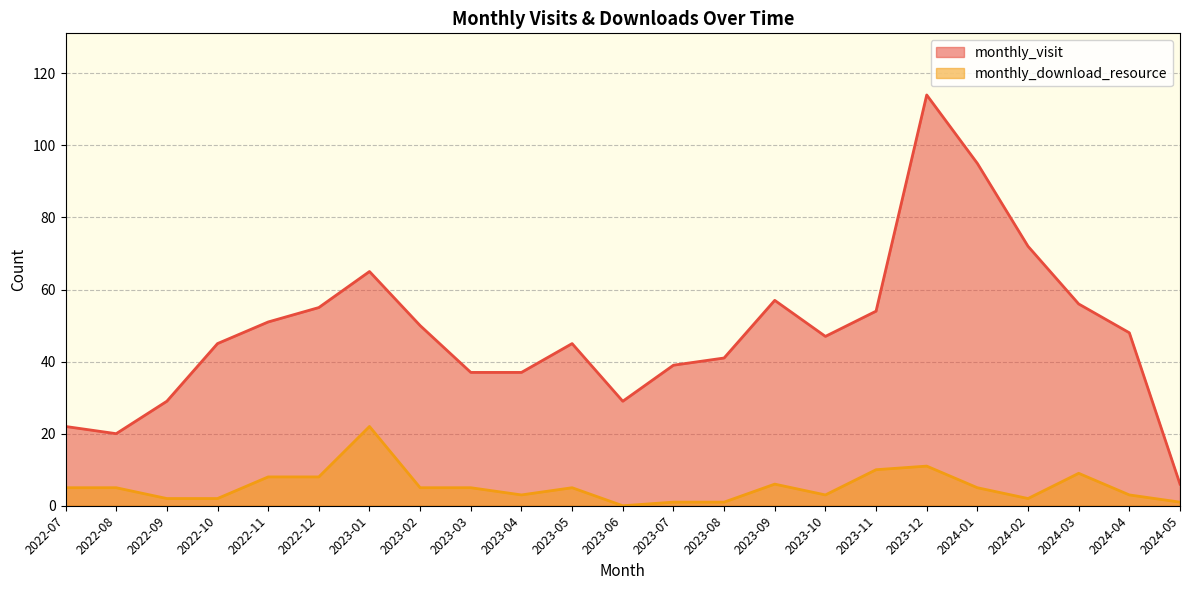

At which category is the sum across all series the highest?

2023-12